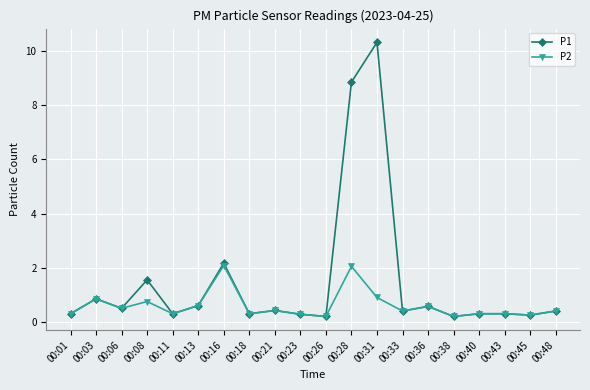

What is the value of the P2 point at the 13th from the left?

0.9